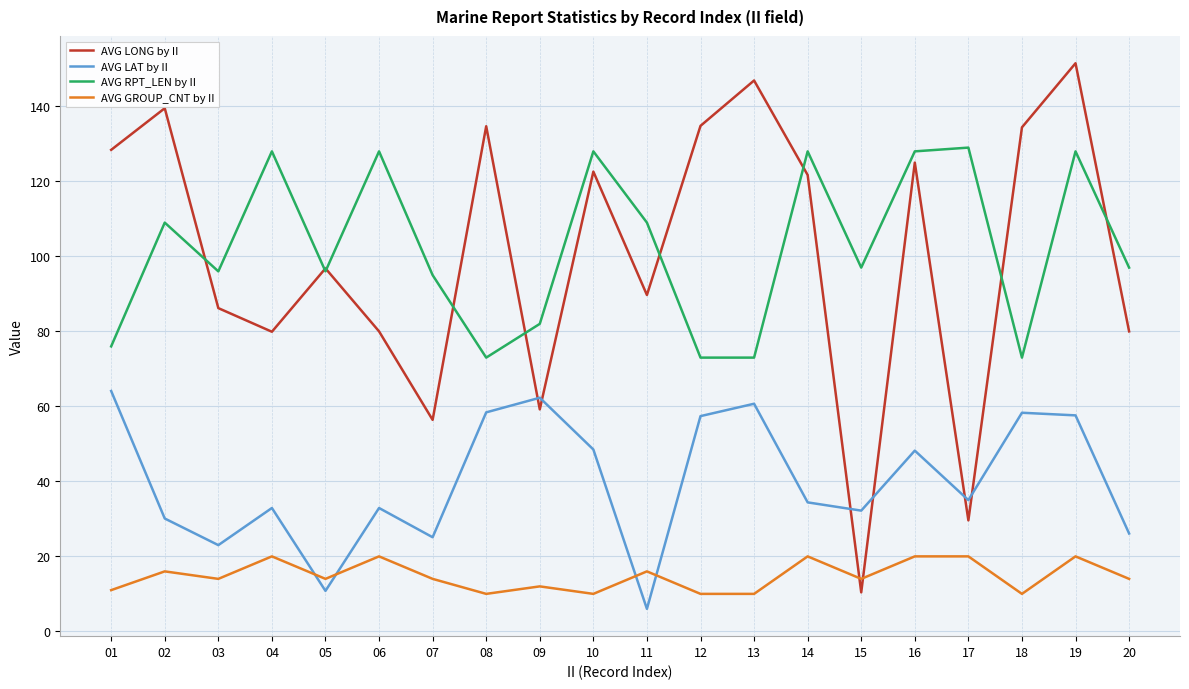

At which category does AVG GROUP_CNT by II reach its first local peak?

02